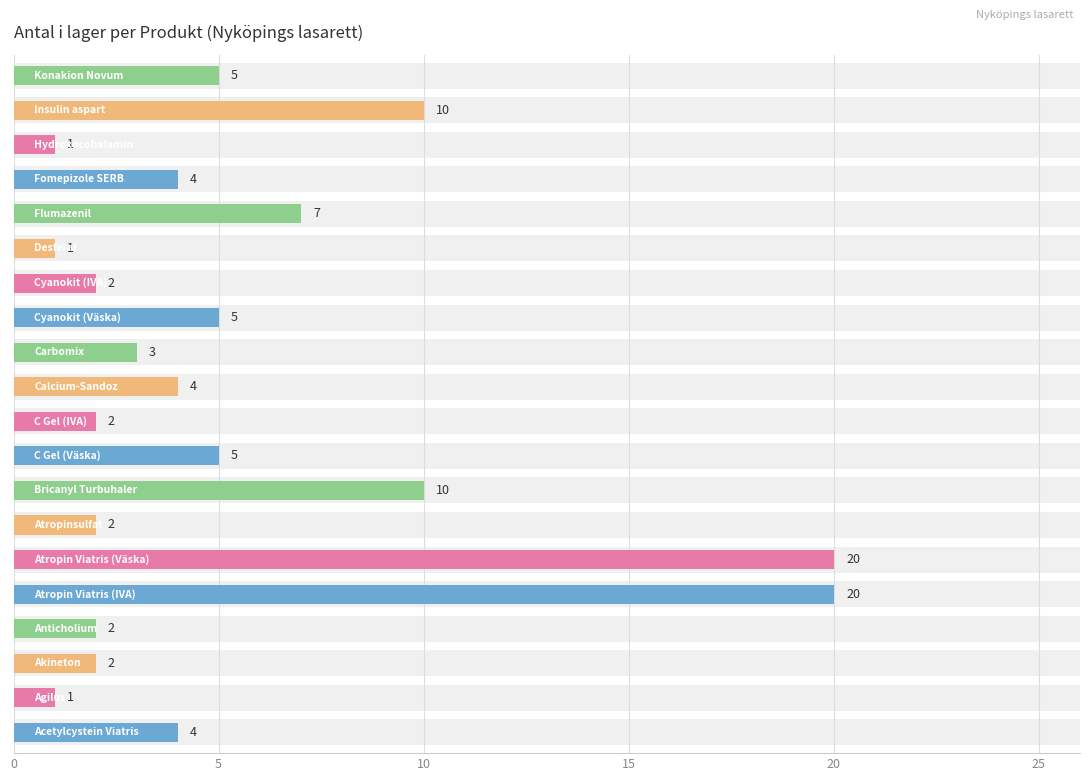

The chart shows a value of 1 at 6. True or false?

False